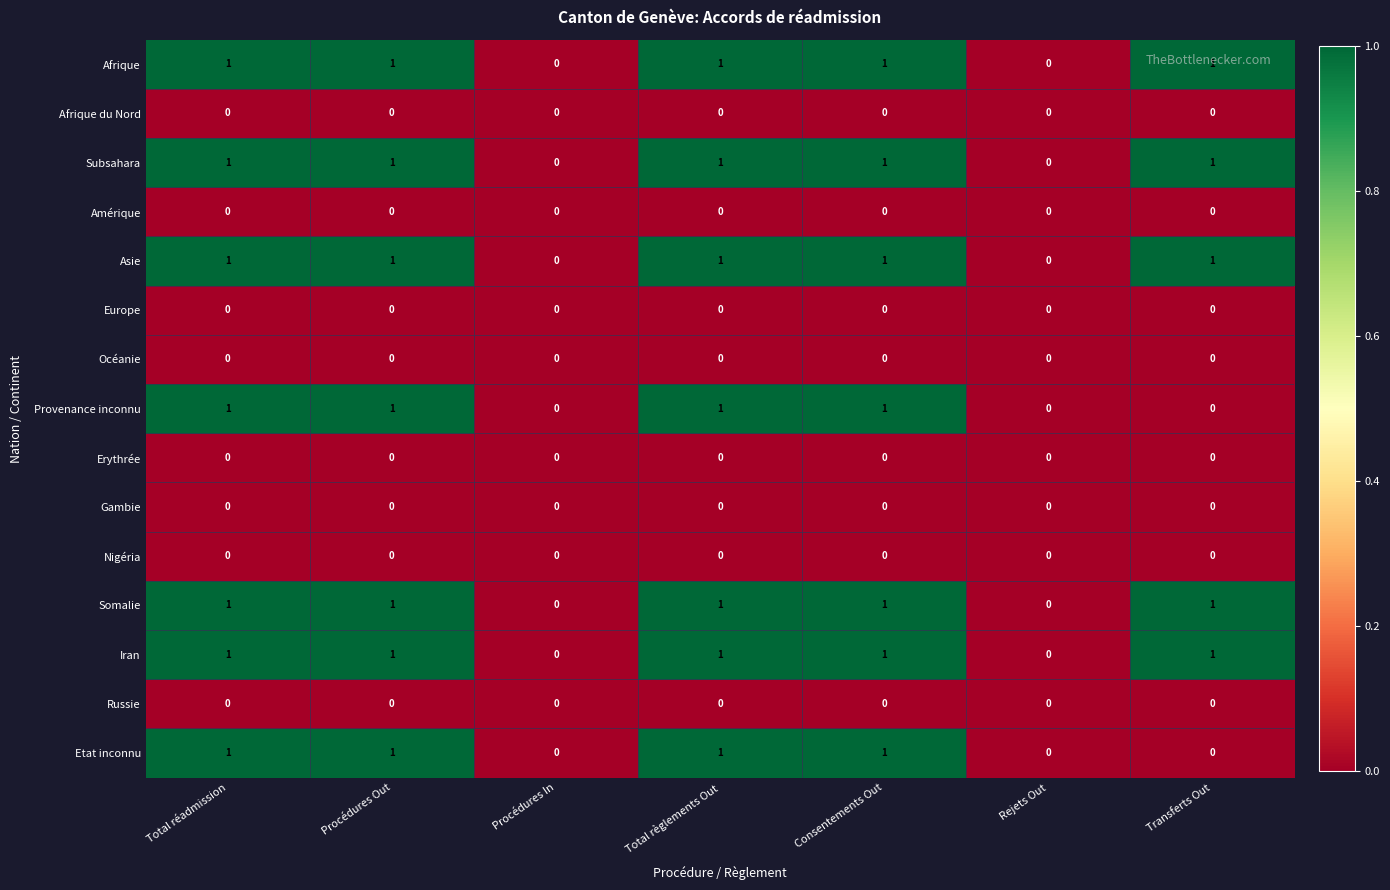

True or false: Afrique has a value of 1 at Consentements Out.

True